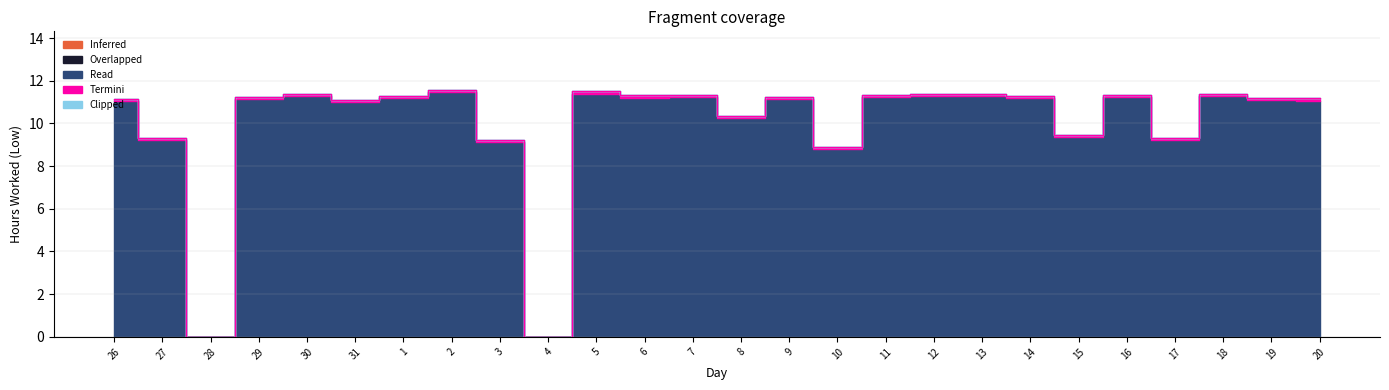

True or false: Termini has a value of 0.2 at 18.

False